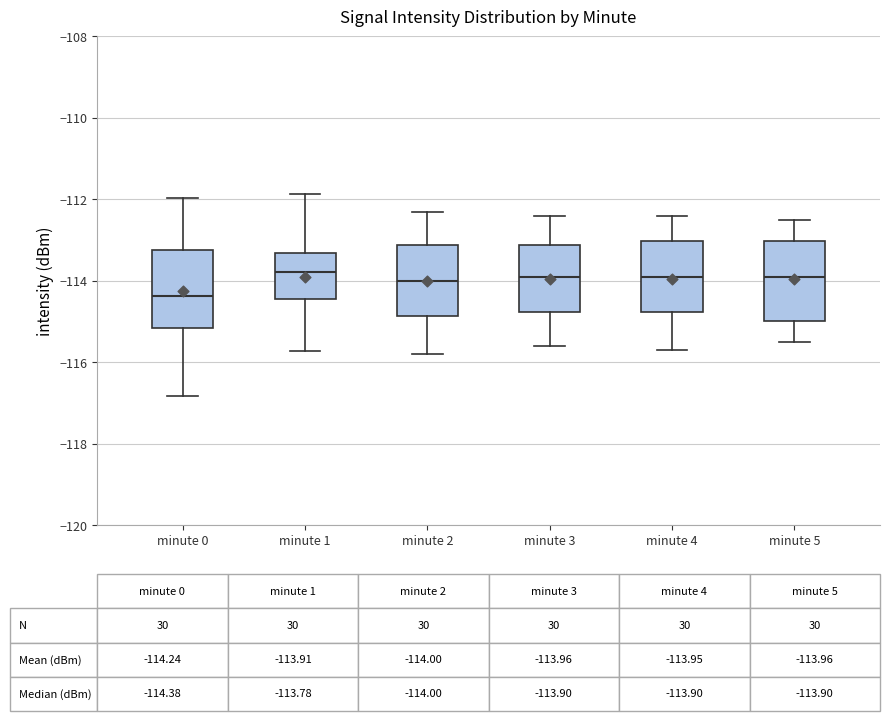

Which box has the lowest median line?

minute 0